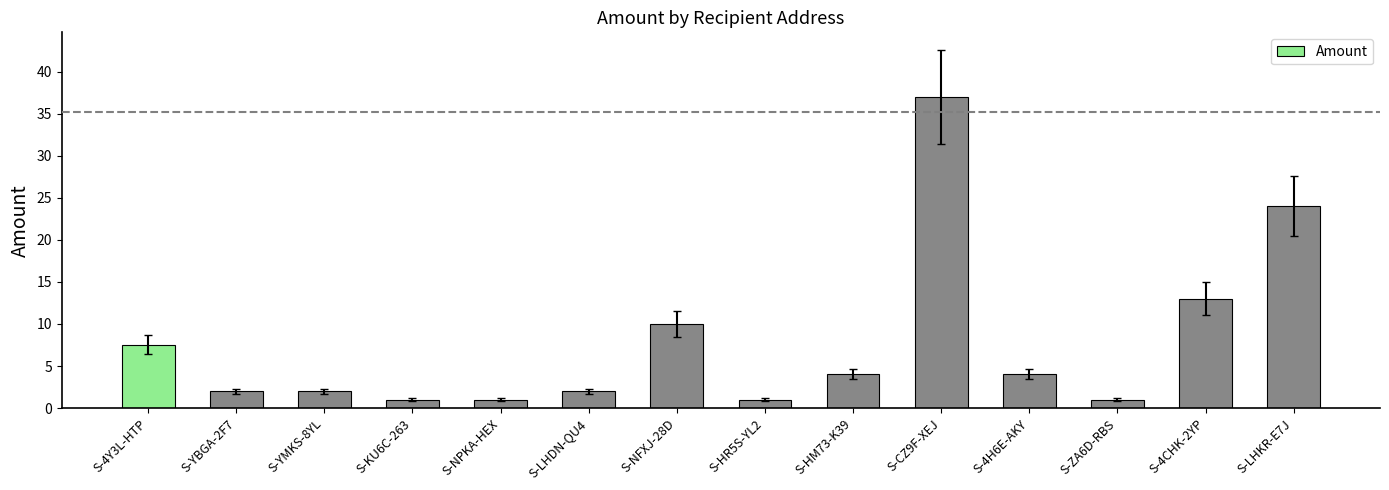

What is the difference between the second highest and second lowest values?

23.0